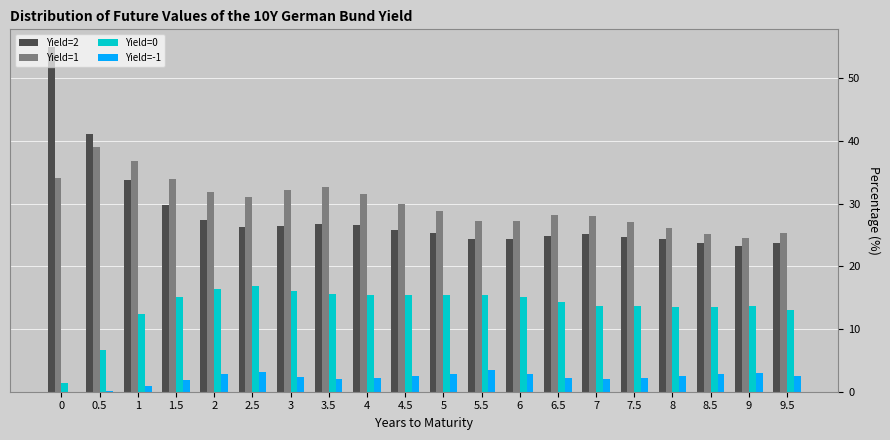

Is the value of Yield=1 at 3 greater than the value of Yield=-1 at 6.5?

Yes